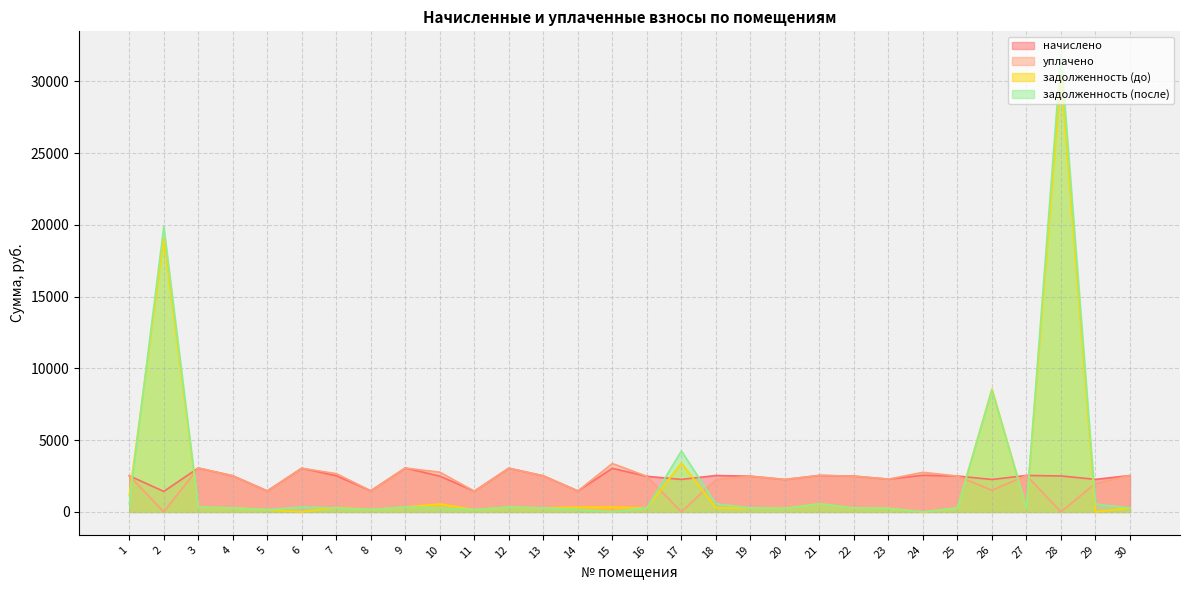

Reading left to right, what are all the values shown in this chart?

начислено: 2518.6	1431.0	3059.0	2518.6	1462.5	3047.0	2521.4	1474.9	3061.9	2494.7	1447.2	3048.0	2513.8	1462.5	3038.0	2481.8	2266.7	2537.2	2489.9	2261.0	2543.8	2494.3	2284.8	2556.7	2501.4	2262.0	2541.4	2509.0	2270.5	2536.7
уплачено: 2530.8	0.0	3059.0	2518.9	1462.5	3047.0	2668.3	1475.6	3061.9	2769.8	1447.2	3048.0	2513.8	1462.5	3375.6	2481.8	0.0	2255.3	2489.9	2261.0	2543.8	2494.3	2284.8	2759.2	2501.4	1508.4	2541.4	0.0	1984.4	2536.7
задолженность (до): 1124.1	19042.1	339.9	279.2	162.1	0.0	311.6	163.9	340.2	551.9	160.8	338.7	279.3	325.7	337.6	275.8	3410.8	281.9	276.7	251.2	567.6	277.1	253.9	0.0	277.9	8574.2	282.4	30449.2	0.0	281.9
задолженность (после): 568.0	19898.5	340.7	279.5	162.1	338.6	280.2	163.2	340.2	277.2	160.8	338.7	279.3	162.5	0.0	275.8	4246.0	563.8	276.7	251.2	567.7	277.1	253.9	0.0	277.9	8498.7	282.4	31900.8	545.1	281.9